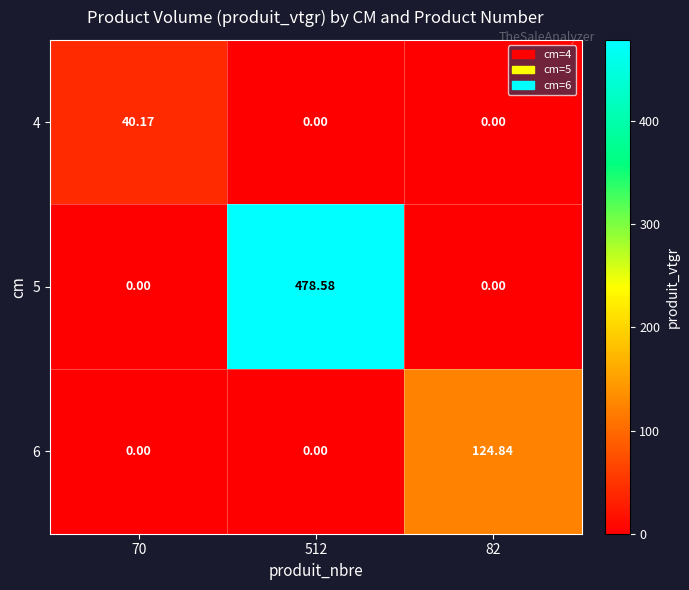

Is the value of 6 at 82 greater than the value of 4 at 512?

Yes